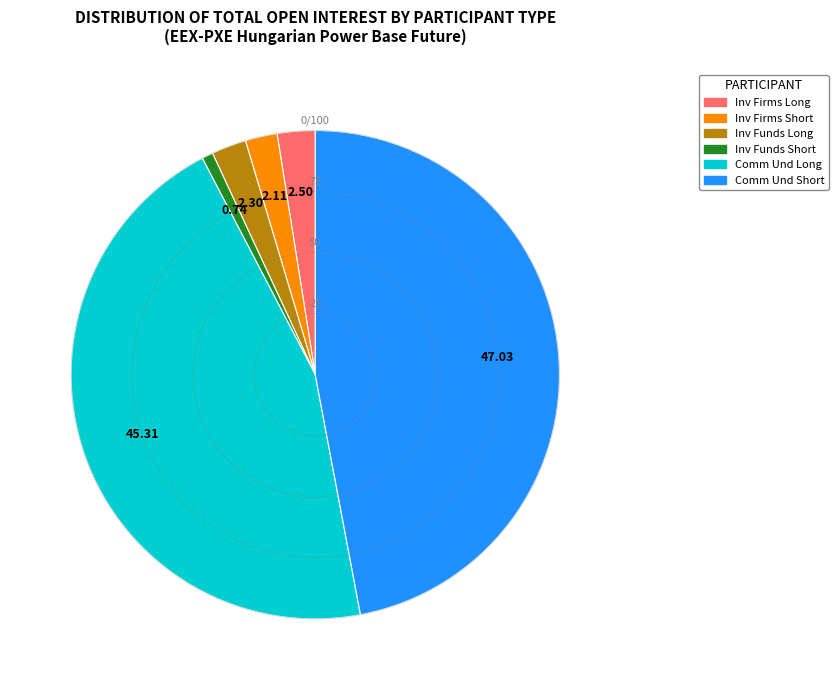

Is there any slice that represents more than half of the pie?

No